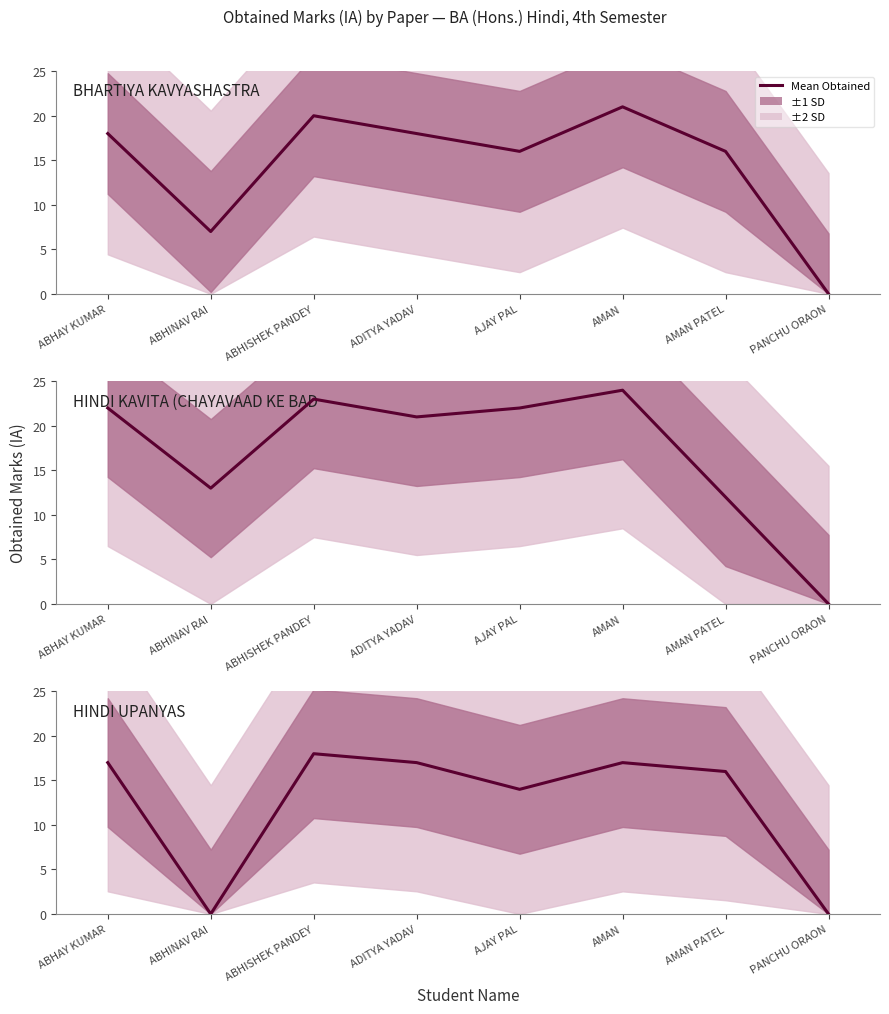

What is the sum of the values at AMAN PATEL and AJAY PAL?

30